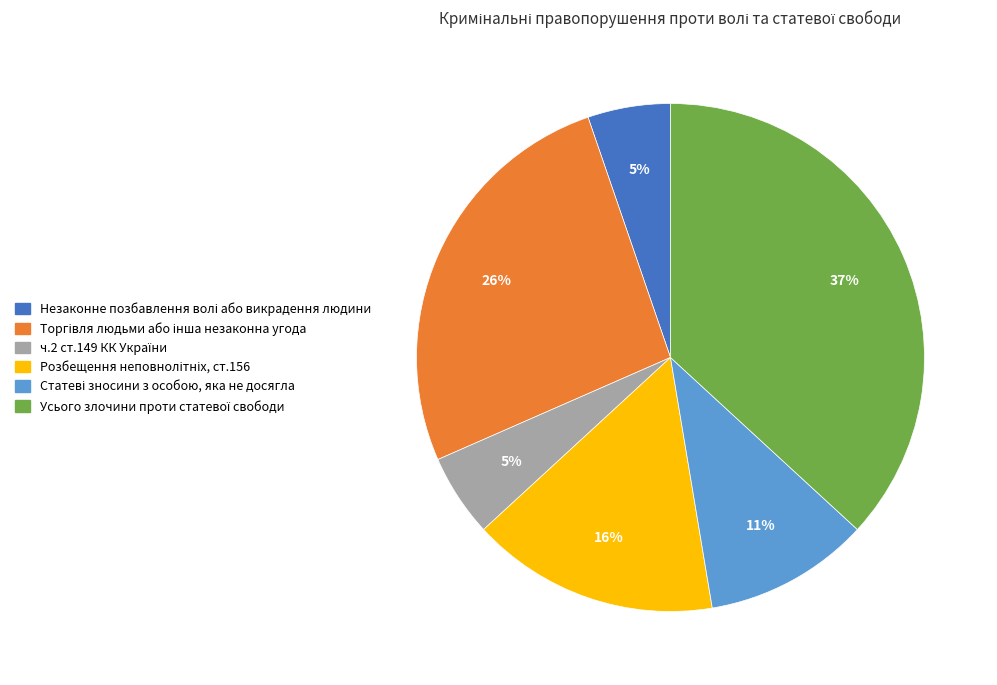

Does any single category account for the majority?

No